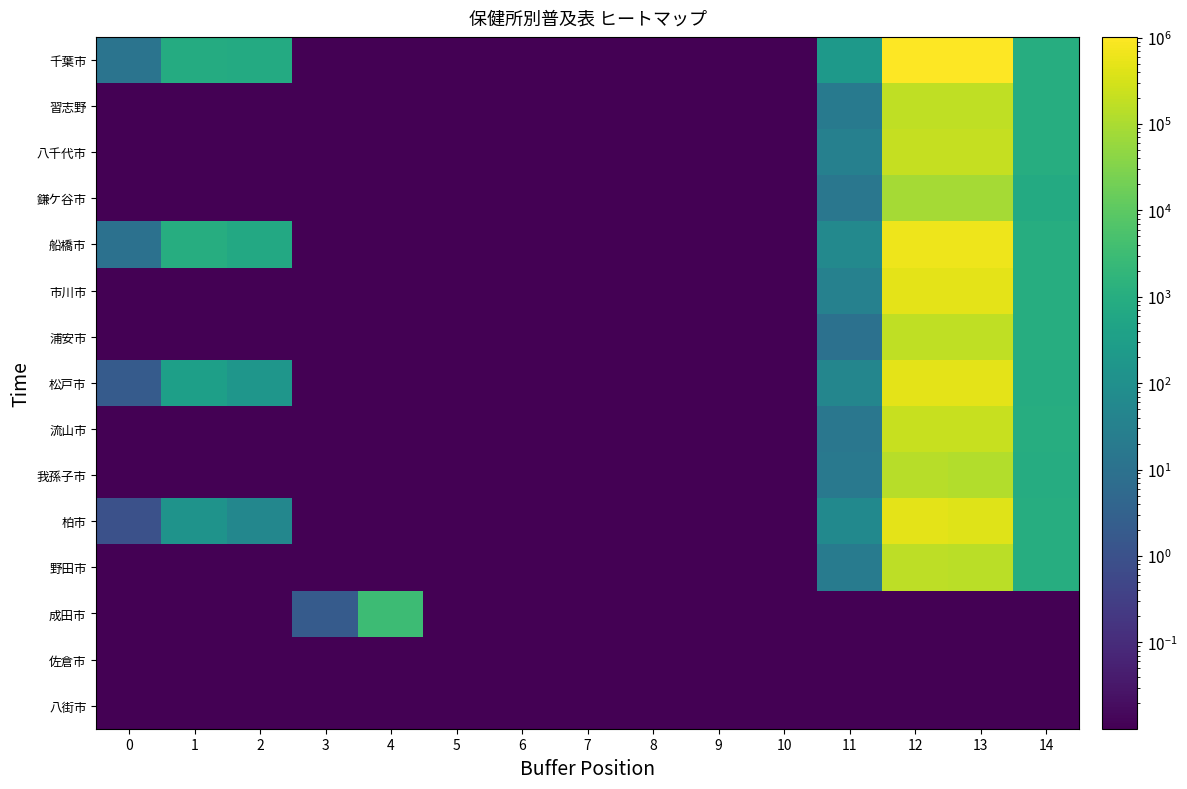

Reading right to left, extract all data points from this chart.

千葉市: 14=975.0	13=957475.0	12=1018742.0	11=209.0	10=0.0	9=0.0	8=0.0	7=0.0	6=0.0	5=0.0	4=0.0	3=0.0	2=797.0	1=855.0	0=12.0
習志野: 14=993.0	13=174748.0	12=177417.0	11=18.0	10=0.0	9=0.0	8=0.0	7=0.0	6=0.0	5=0.0	4=0.0	3=0.0	2=0.0	1=0.0	0=0.0
八千代市: 14=996.0	13=203096.0	12=204757.0	11=30.0	10=0.0	9=0.0	8=0.0	7=0.0	6=0.0	5=0.0	4=0.0	3=0.0	2=0.0	1=0.0	0=0.0
鎌ケ谷市: 14=768.0	13=84158.0	12=84118.0	11=15.0	10=0.0	9=0.0	8=0.0	7=0.0	6=0.0	5=0.0	4=0.0	3=0.0	2=0.0	1=0.0	0=0.0
船橋市: 14=984.0	13=636832.0	12=641647.0	11=60.0	10=0.0	9=0.0	8=0.0	7=0.0	6=0.0	5=0.0	4=0.0	3=0.0	2=666.0	1=1000.0	0=10.0
市川市: 14=987.0	13=492291.0	12=492291.0	11=33.0	10=0.0	9=0.0	8=0.0	7=0.0	6=0.0	5=0.0	4=0.0	3=0.0	2=0.0	1=0.0	0=0.0
浦安市: 14=1000.0	13=172056.0	12=172056.0	11=10.0	10=0.0	9=0.0	8=0.0	7=0.0	6=0.0	5=0.0	4=0.0	3=0.0	2=0.0	1=0.0	0=0.0
松戸市: 14=932.0	13=464646.0	12=489528.0	11=46.0	10=0.0	9=0.0	8=0.0	7=0.0	6=0.0	5=0.0	4=0.0	3=0.0	2=162.0	1=325.0	0=2.0
流山市: 14=997.0	13=211105.0	12=212250.0	11=15.0	10=0.0	9=0.0	8=0.0	7=0.0	6=0.0	5=0.0	4=0.0	3=0.0	2=0.0	1=0.0	0=0.0
我孫子市: 14=937.0	13=121889.0	12=136620.0	11=17.0	10=0.0	9=0.0	8=0.0	7=0.0	6=0.0	5=0.0	4=0.0	3=0.0	2=0.0	1=0.0	0=0.0
柏市: 14=972.0	13=422320.0	12=461643.0	11=65.0	10=0.0	9=0.0	8=0.0	7=0.0	6=0.0	5=0.0	4=0.0	3=0.0	2=51.0	1=126.0	0=1.0
野田市: 14=983.0	13=149418.0	12=166548.0	11=22.0	10=0.0	9=0.0	8=0.0	7=0.0	6=0.0	5=0.0	4=0.0	3=0.0	2=0.0	1=0.0	0=0.0
成田市: 14=0.0	13=0.0	12=0.0	11=0.0	10=0.0	9=0.0	8=0.0	7=0.0	6=0.0	5=0.0	4=3127.0	3=2.0	2=0.0	1=0.0	0=0.0
佐倉市: 14=0.0	13=0.0	12=0.0	11=0.0	10=0.0	9=0.0	8=0.0	7=0.0	6=0.0	5=0.0	4=0.0	3=0.0	2=0.0	1=0.0	0=0.0
八街市: 14=0.0	13=0.0	12=0.0	11=0.0	10=0.0	9=0.0	8=0.0	7=0.0	6=0.0	5=0.0	4=0.0	3=0.0	2=0.0	1=0.0	0=0.0